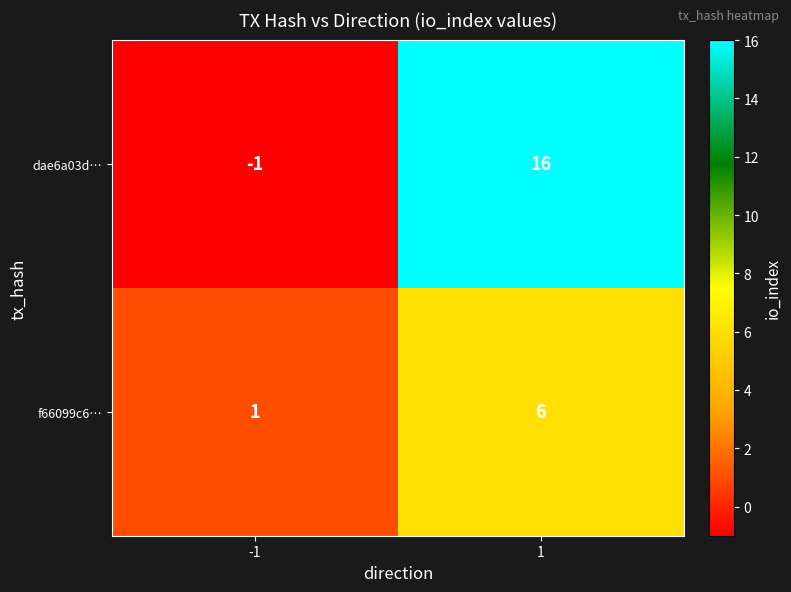

List the series in order of their overall mean, lowest first.

f66099c6…, dae6a03d…